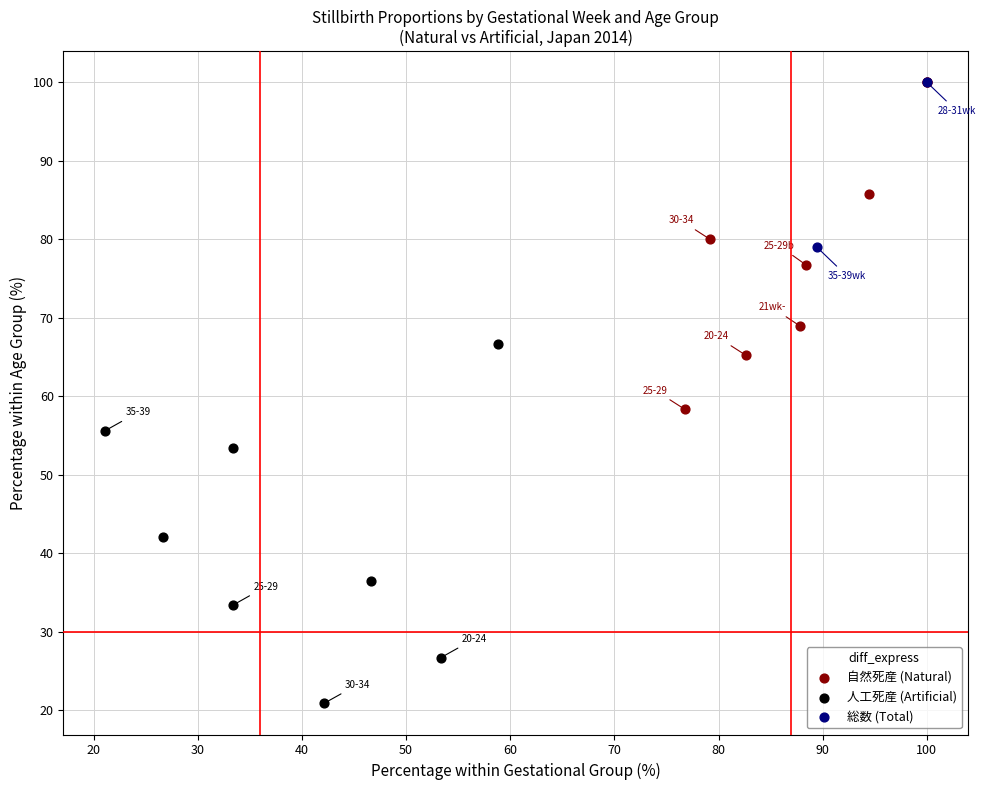

What are all the series names shown in the legend?

自然死産 (Natural), 人工死産 (Artificial), 総数 (Total)